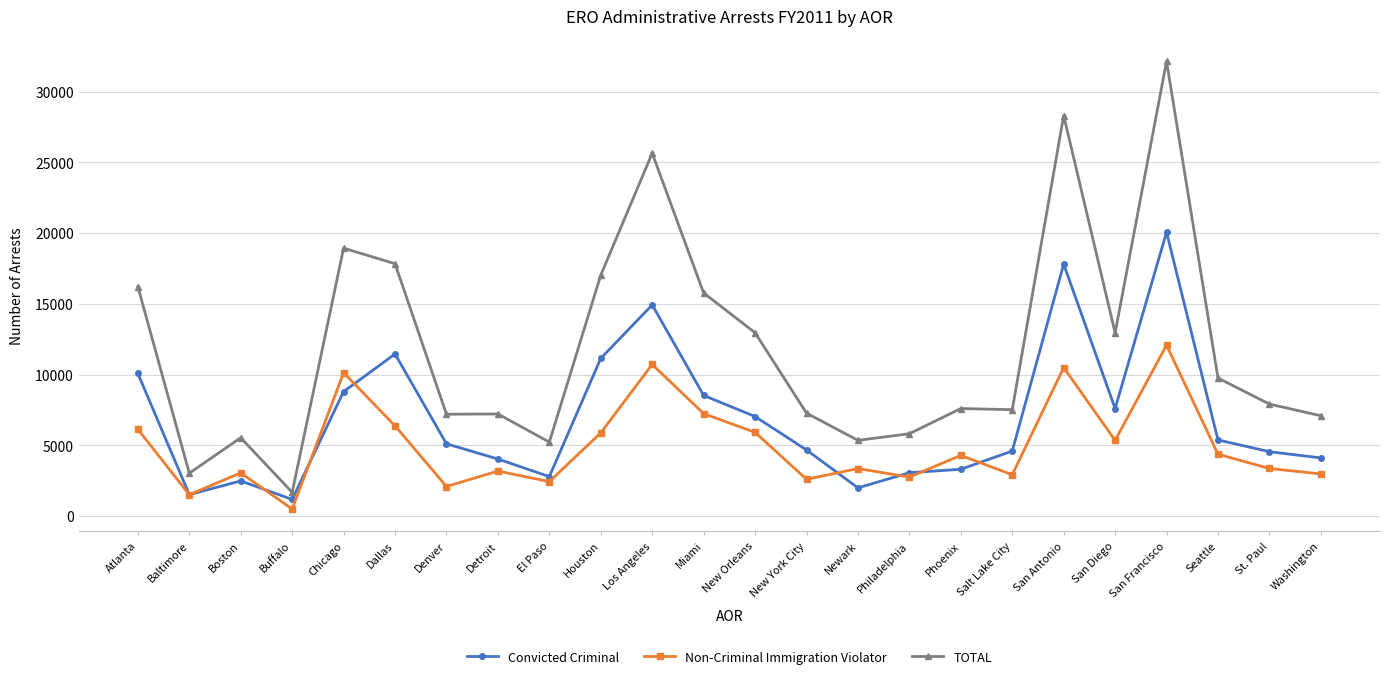

At which category does Non-Criminal Immigration Violator reach its first local valley?

Baltimore